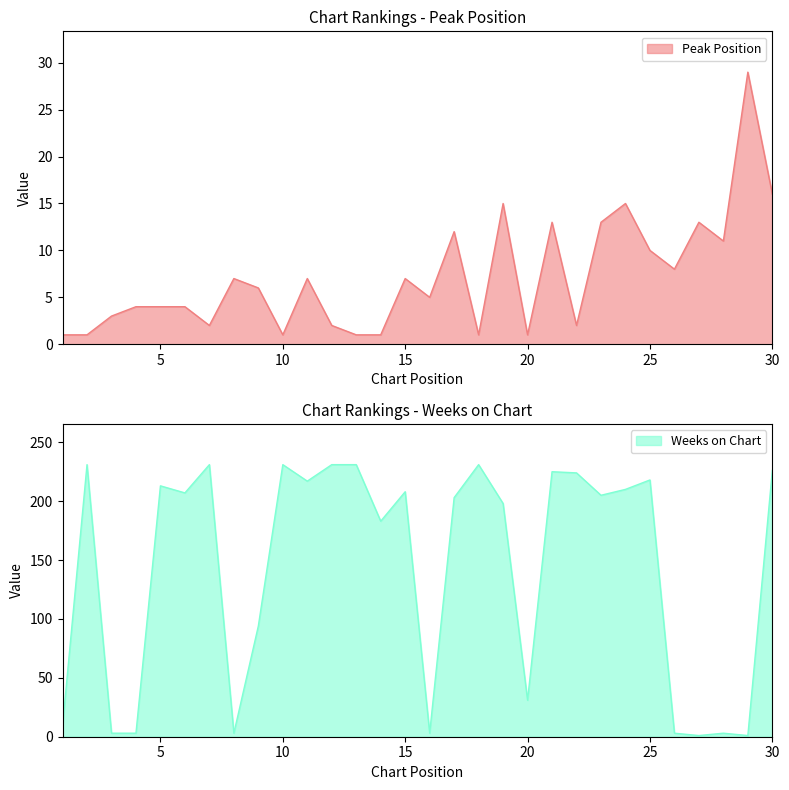

What is the difference between the maximum and minimum values in the Peak Position series?

28